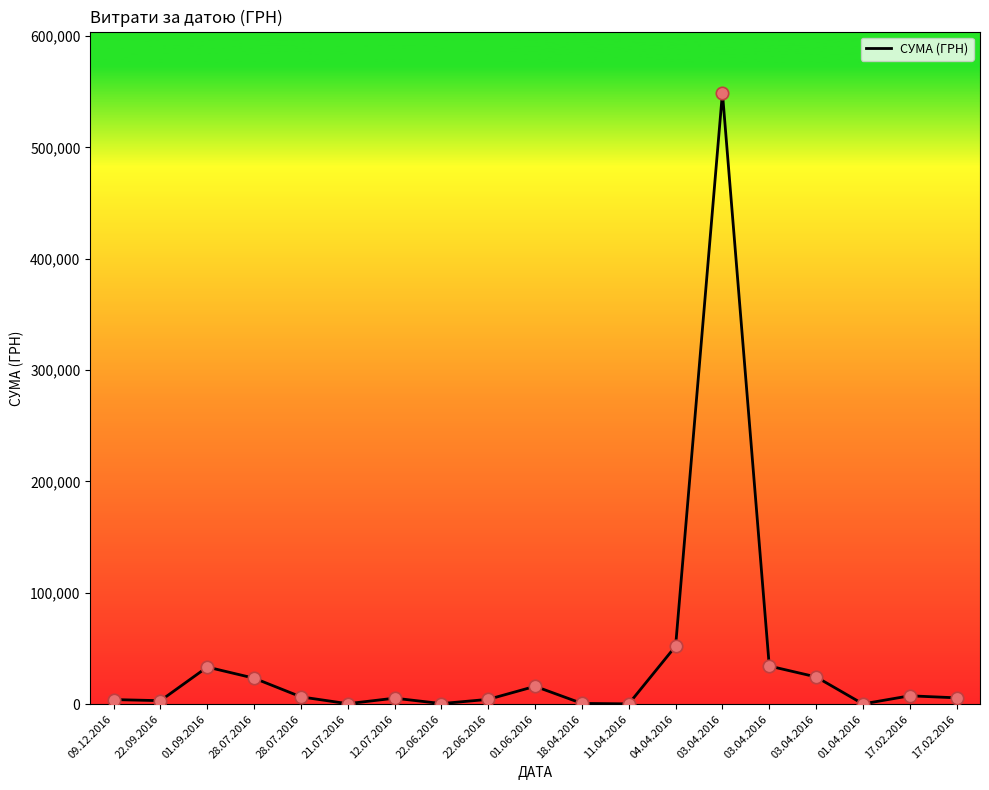

Does the chart have visible grid lines?

No